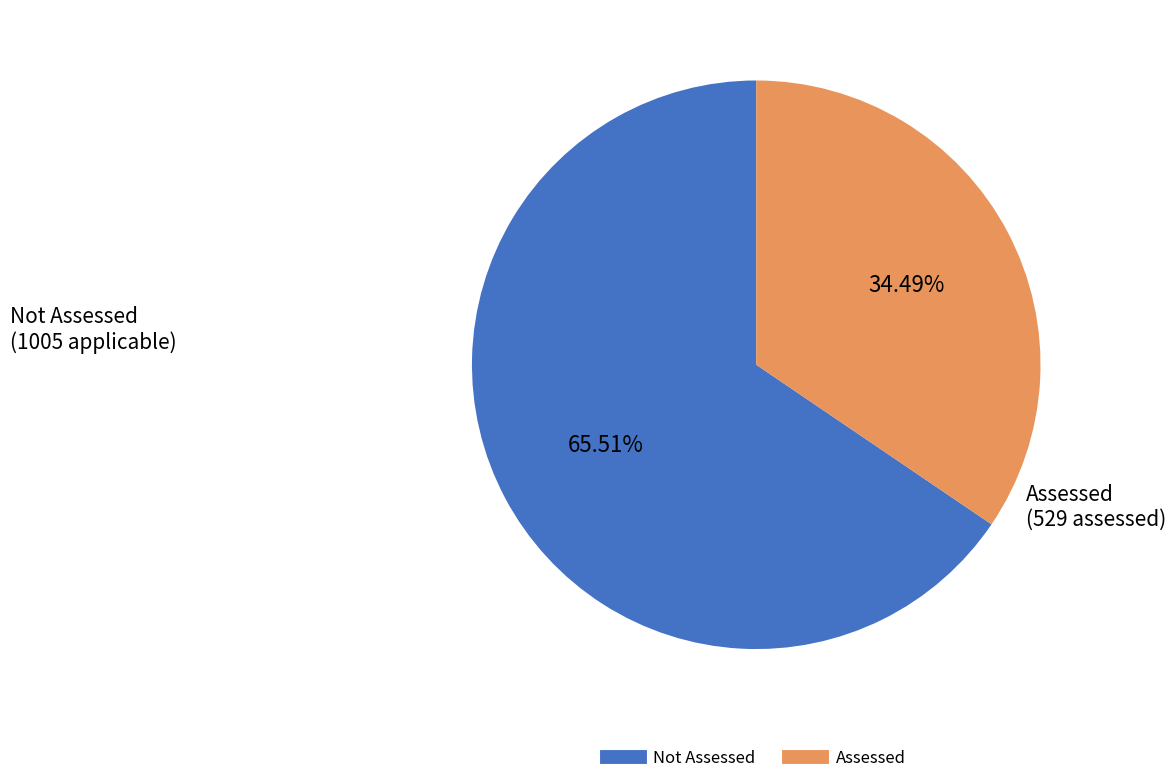

Is there a majority slice in this chart?

Yes